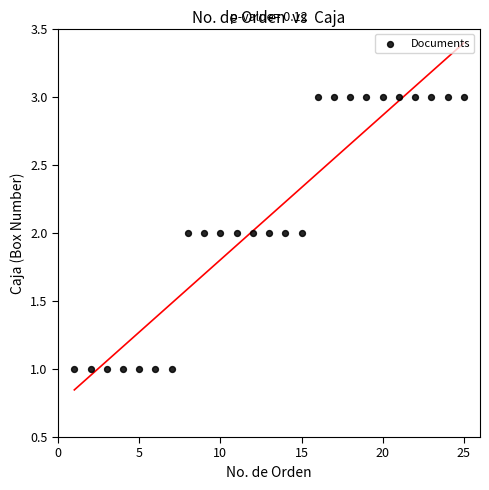

How many data points are displayed?

25